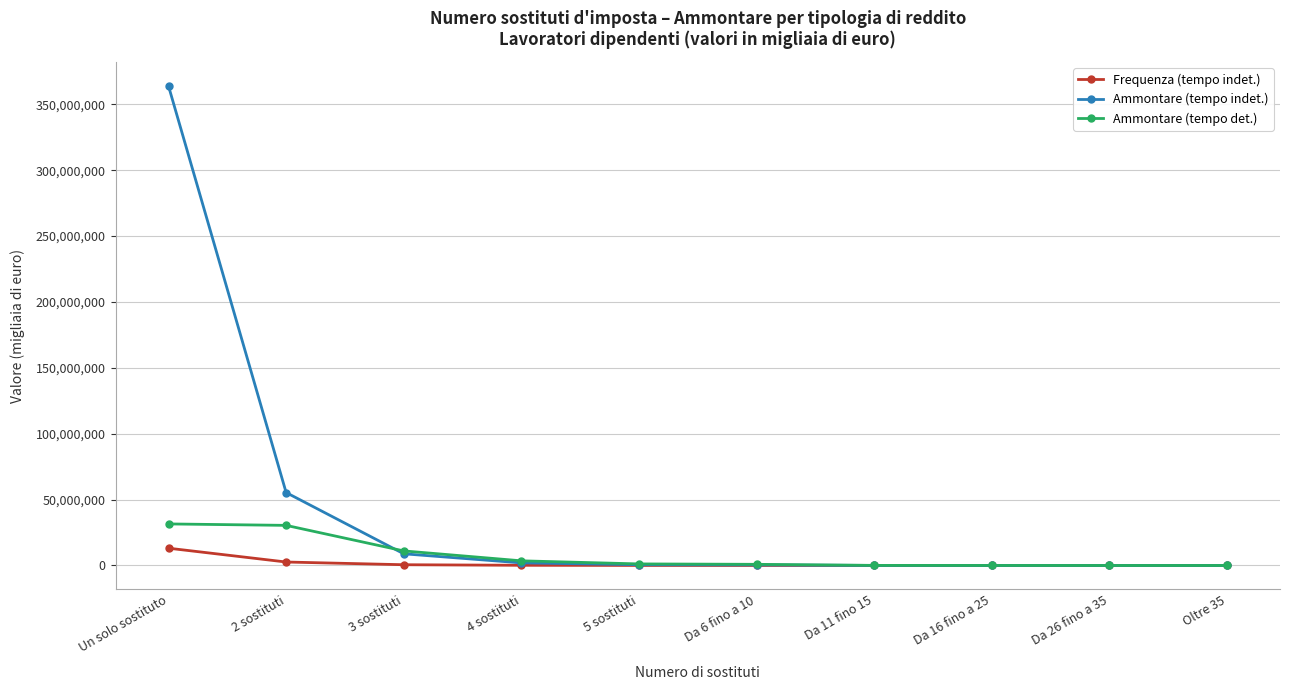

List the series in order of their peak value, lowest first.

Frequenza (tempo indet.), Ammontare (tempo det.), Ammontare (tempo indet.)